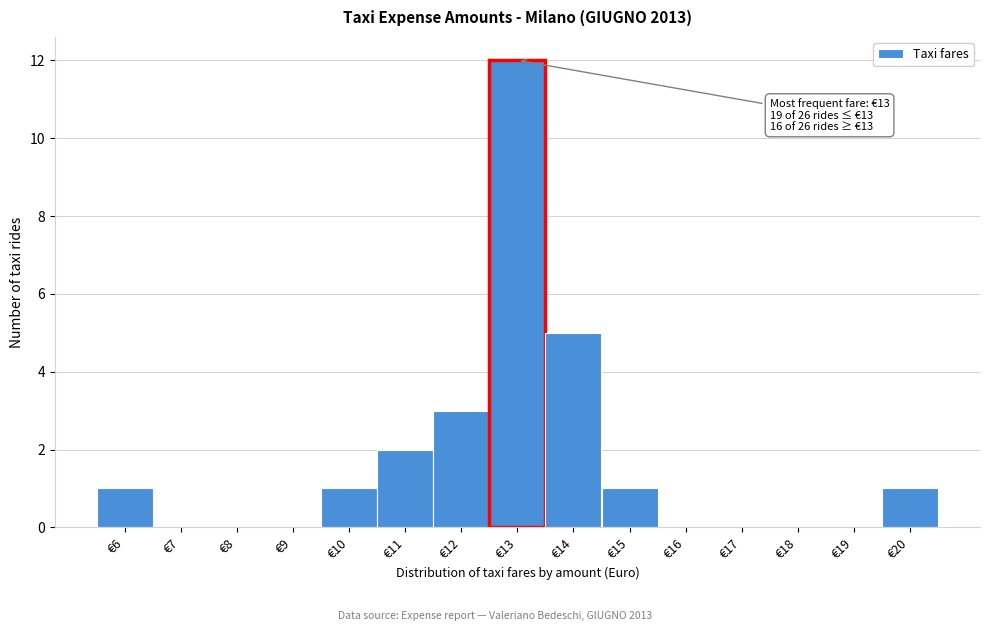

Over which range of the x-axis is the bar tallest?

12.5 to 13.5